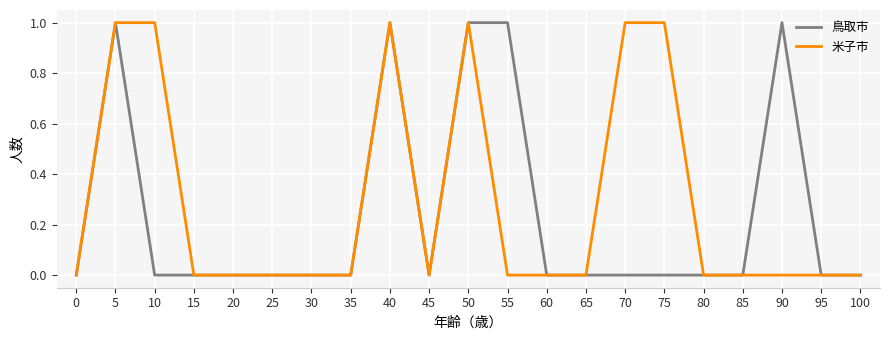

True or false: 鳥取市 has a value of 0 at 30.

True